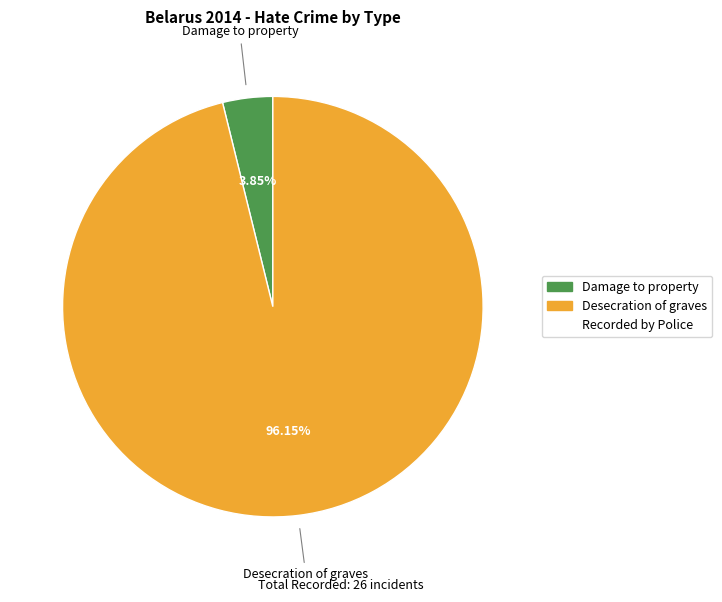

Does any single category account for the majority?

Yes